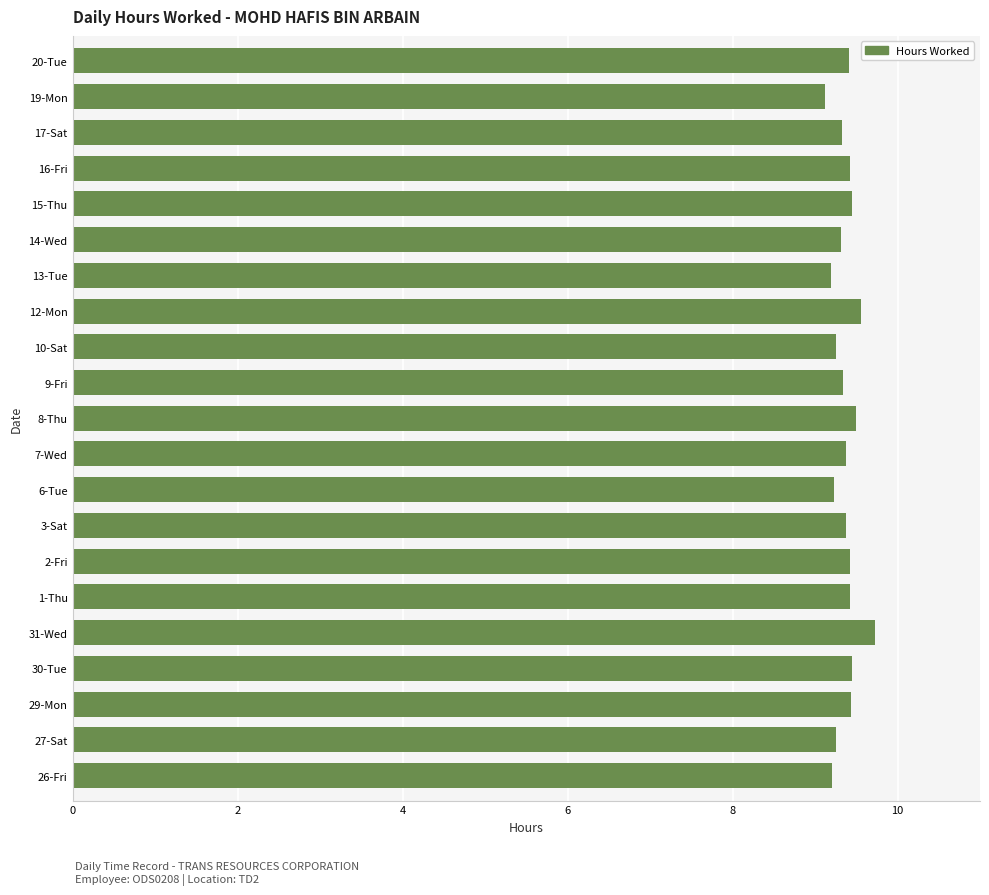

At which category does the chart reach its peak across all series?

31-Wed